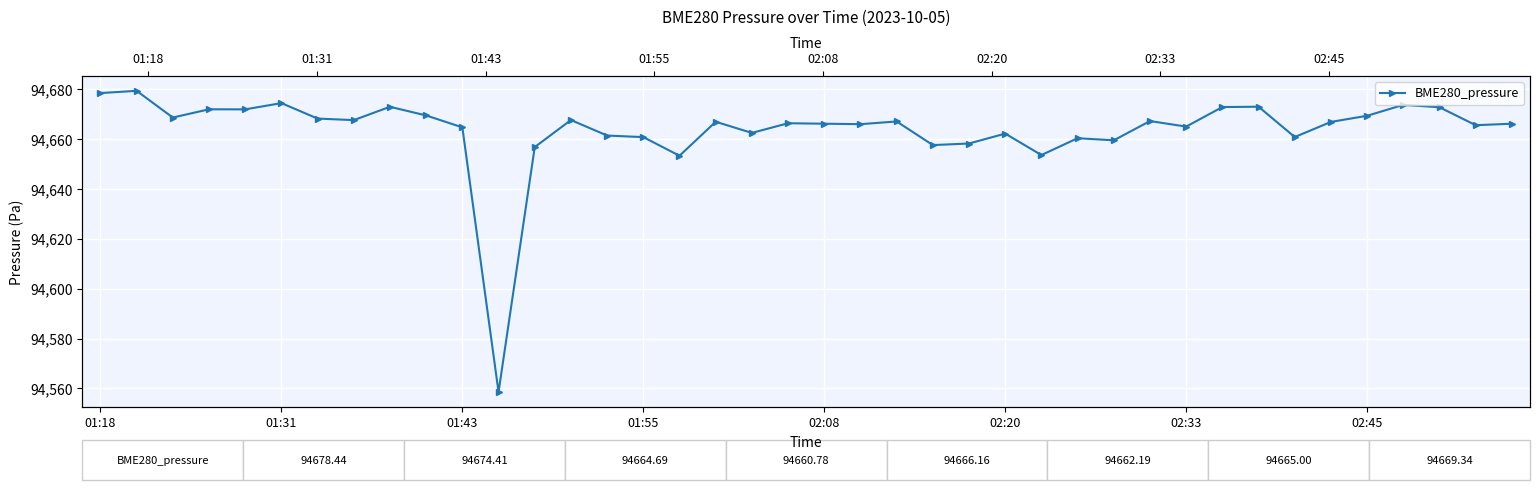

How many lines are shown in the chart?

1